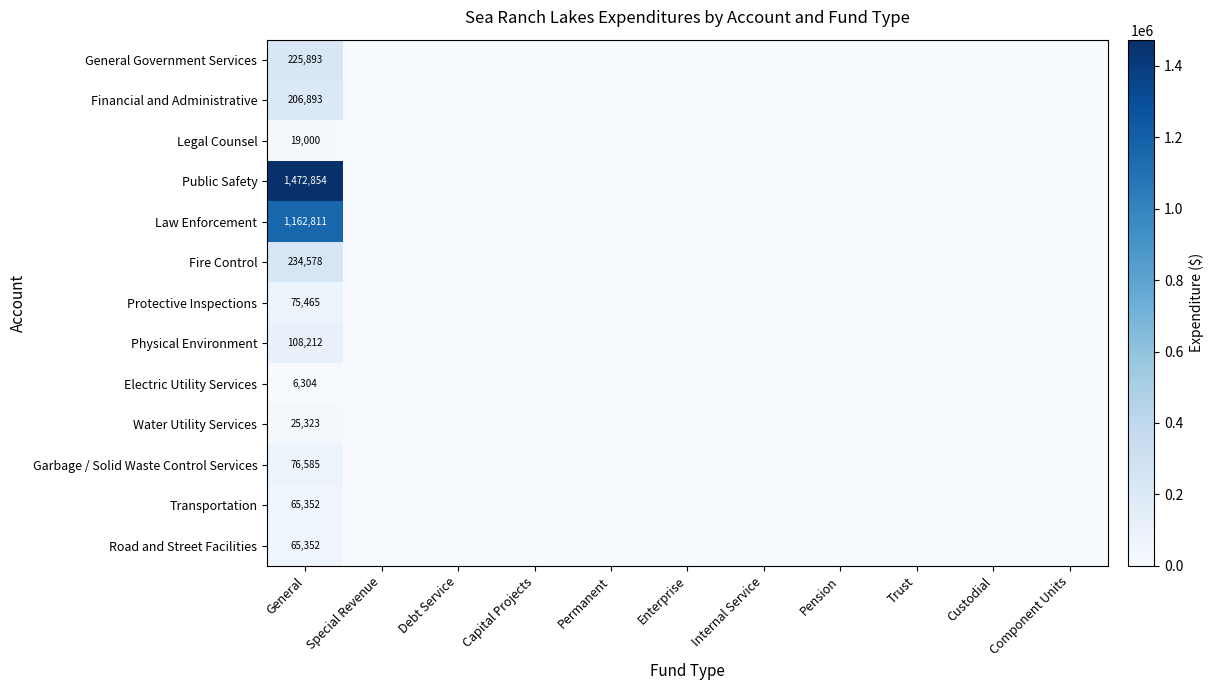

At which category is the sum across all series the highest?

General